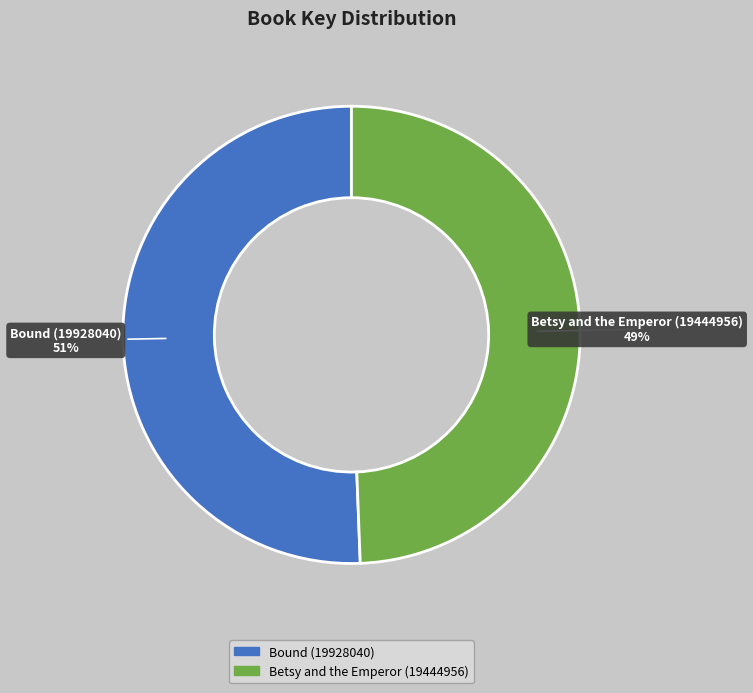

Is it true that Bound (19928040) is 51% of the pie?

True